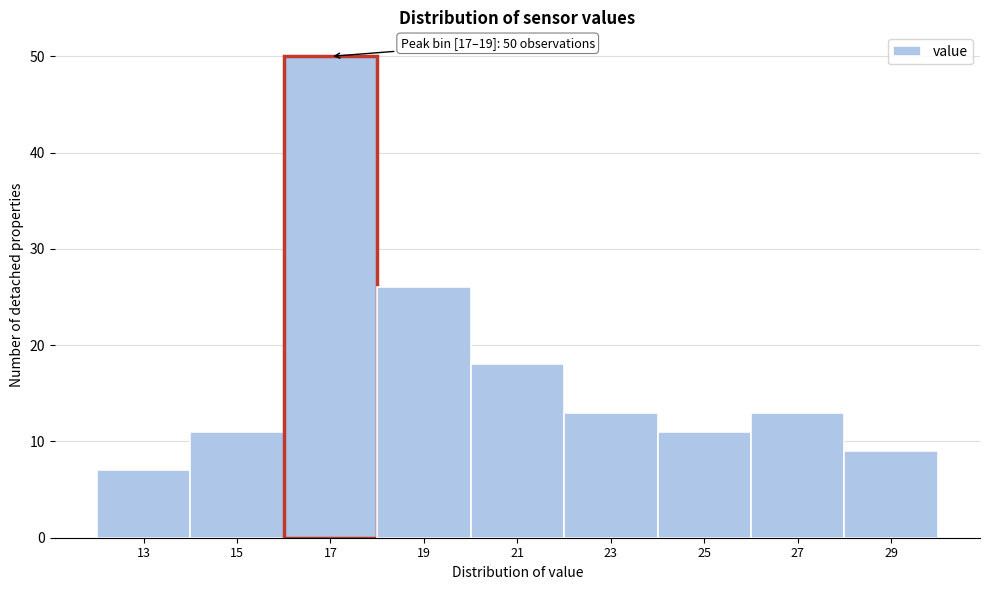

Reading right to left, extract all data points from this chart.

9	13	11	13	18	26	50	11	7